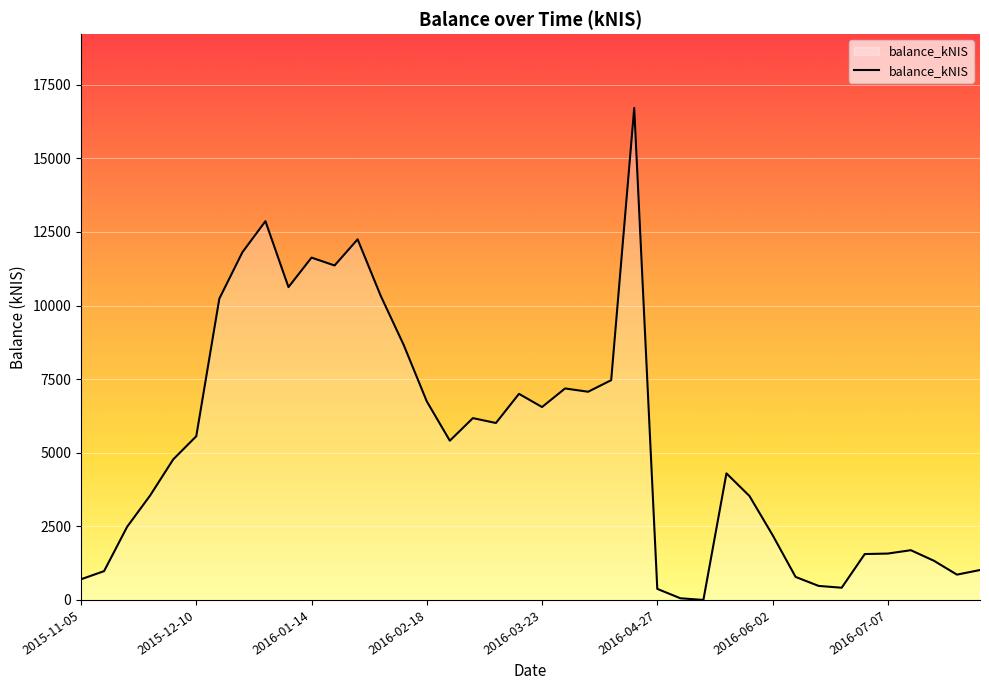

How many lines are shown in the chart?

1